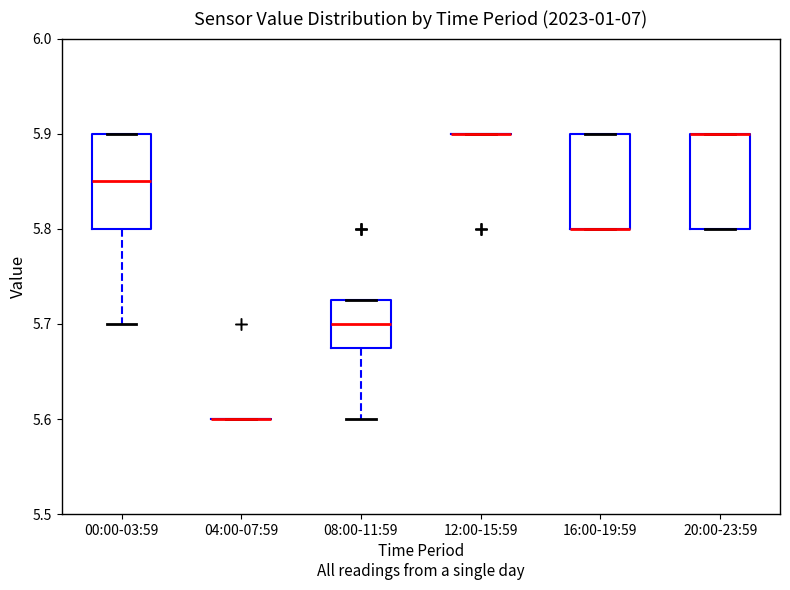

Reading left to right, transcribe this box plot: for each box, give where its median line is, the range the box spans, and where its two whiskers end, as read against the y-axis. The values are not printed on the chart, so give them approximately, as read against the axis.

00:00-03:59: median 5.85, box 5.80 to 5.90, whiskers 5.70 to 5.90
04:00-07:59: box collapsed to a line at 5.60, whiskers 5.60 to 5.60
08:00-11:59: median 5.70, box 5.68 to 5.73, whiskers 5.60 to 5.73
12:00-15:59: box collapsed to a line at 5.90, whiskers 5.90 to 5.90
16:00-19:59: median 5.80 (drawn on the box's lower edge), box 5.80 to 5.90, whiskers 5.80 to 5.90
20:00-23:59: median 5.90 (drawn on the box's upper edge), box 5.80 to 5.90, whiskers 5.80 to 5.90